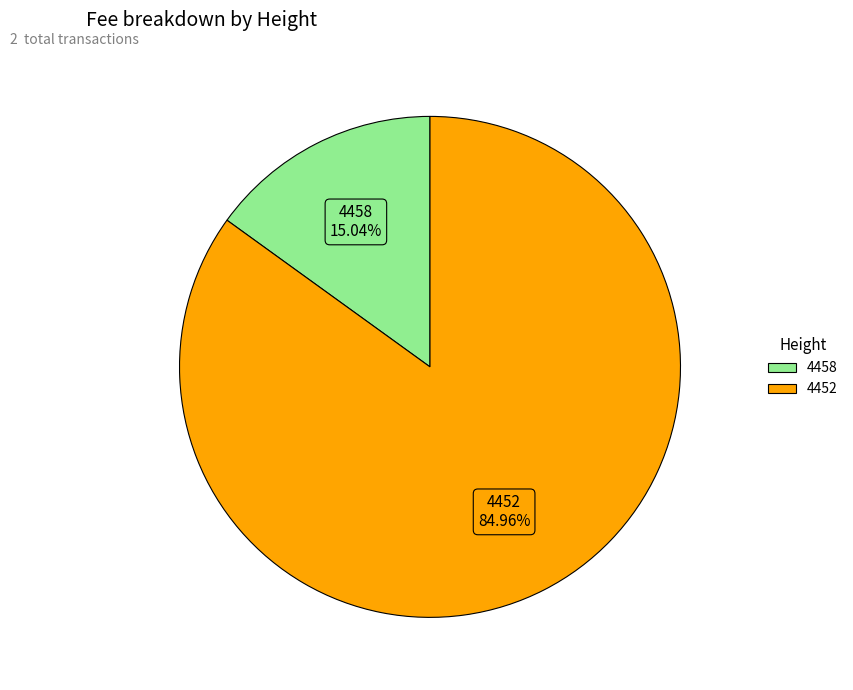

Is there a majority slice in this chart?

Yes